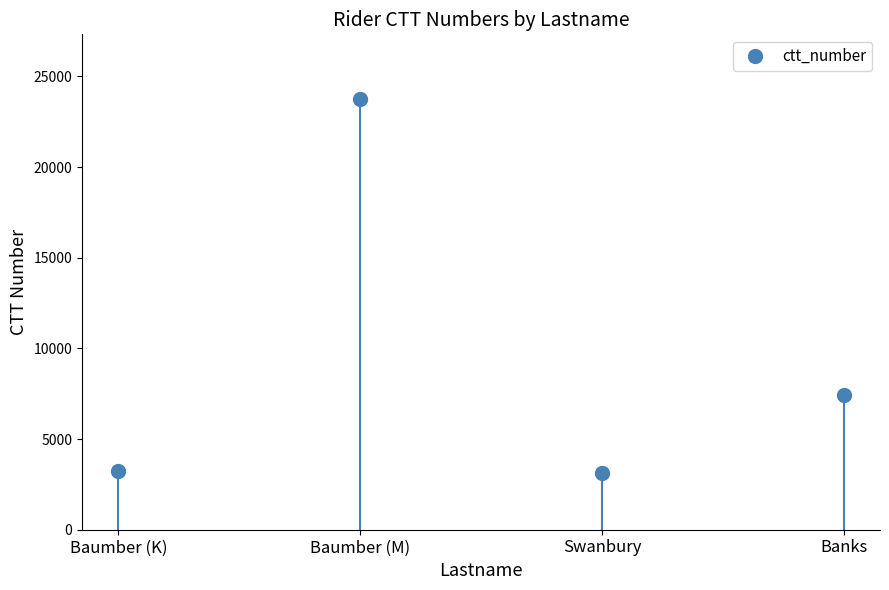

At which category does the chart reach its peak across all series?

Baumber (M)